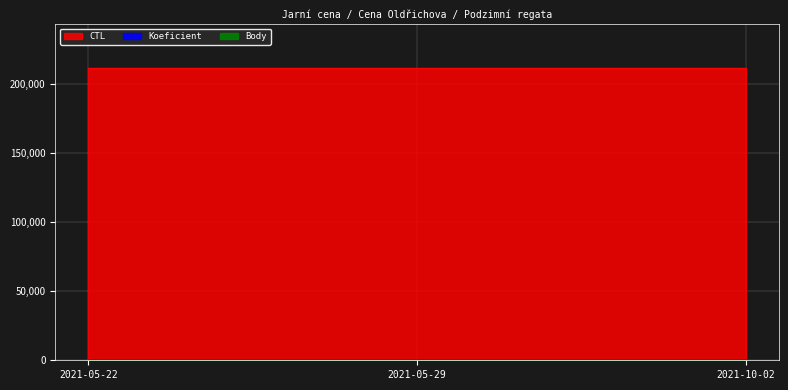

At which category is the sum across all series the highest?

2021-10-02